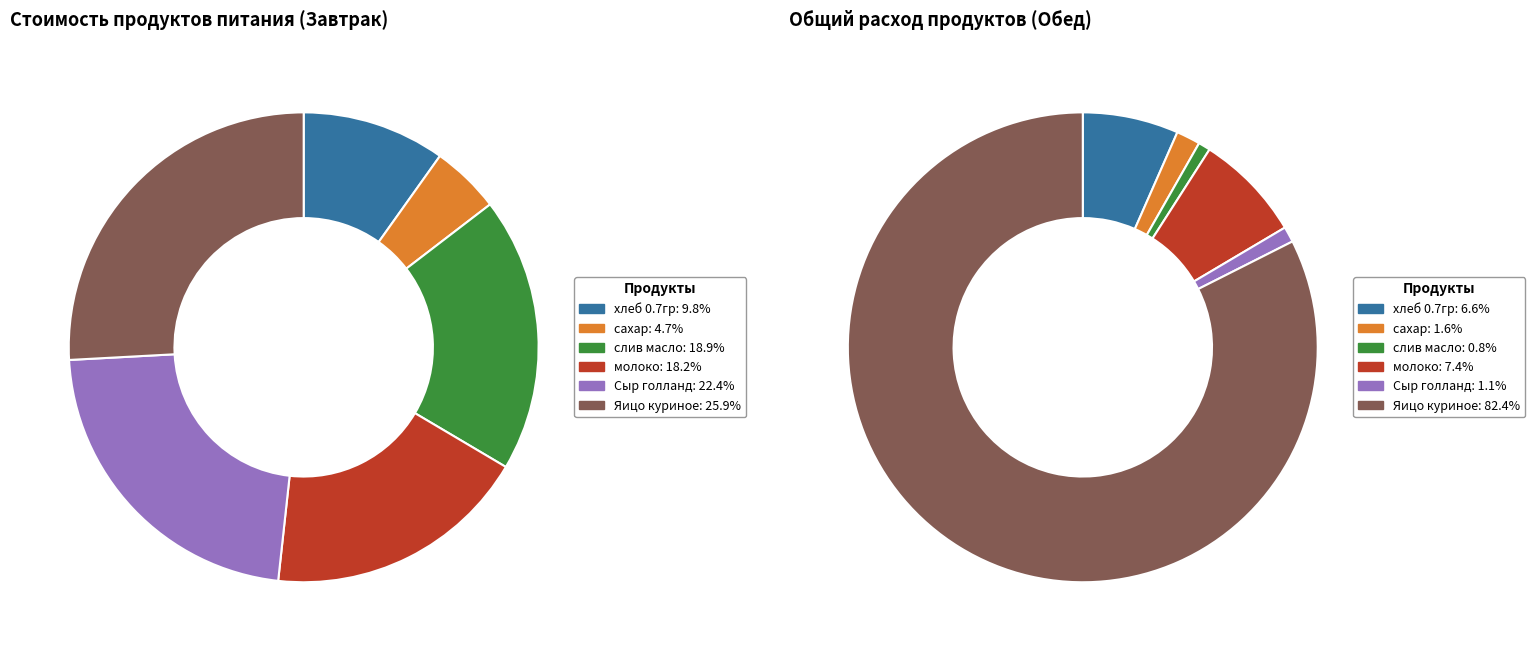

What percentage is the сахар slice, to the nearest percent?

5%